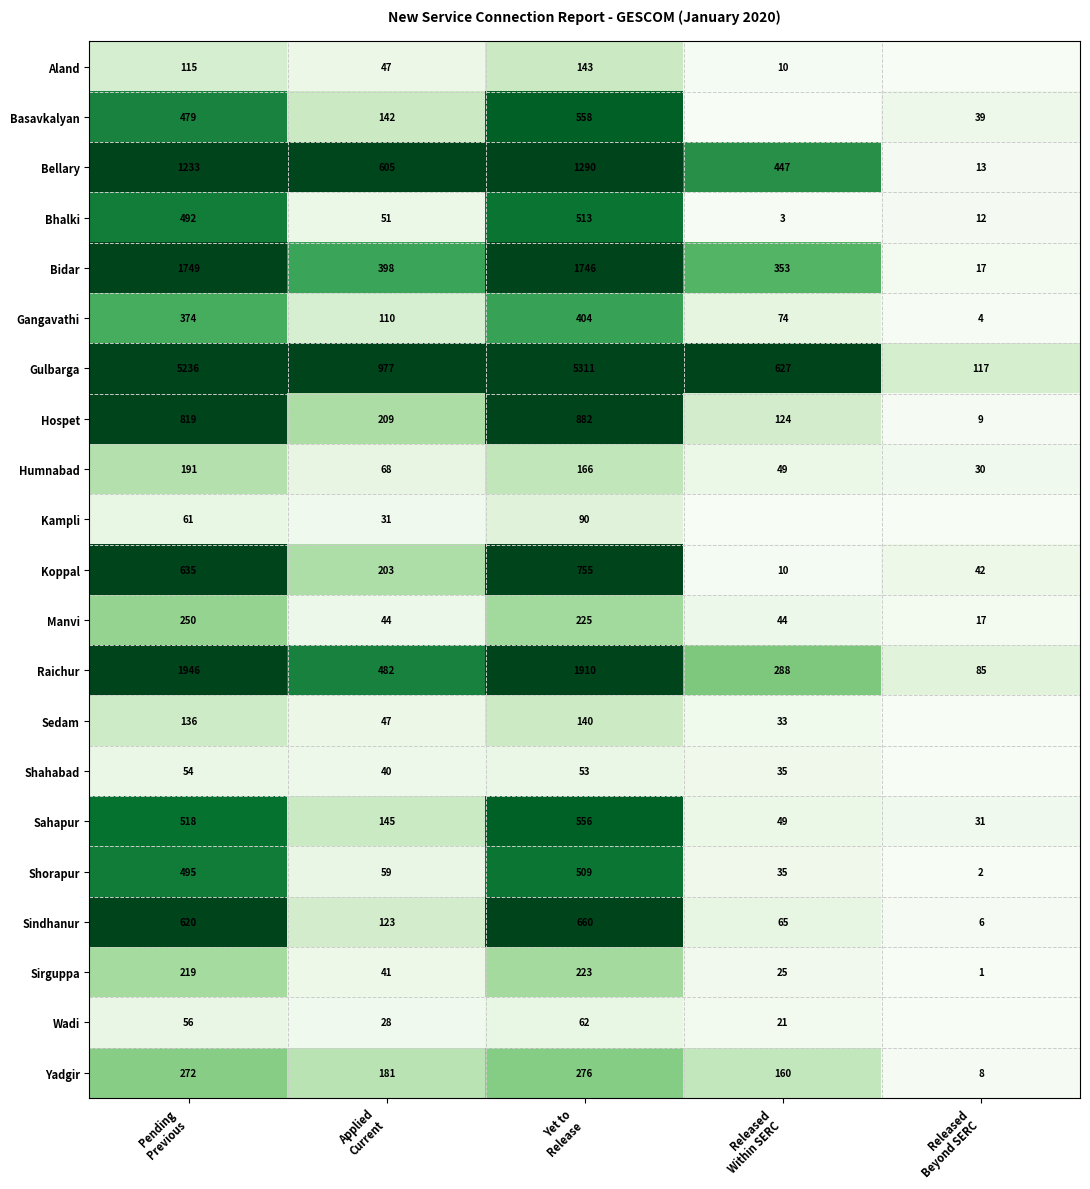

How many data points in Sahapur are less than 145?

2